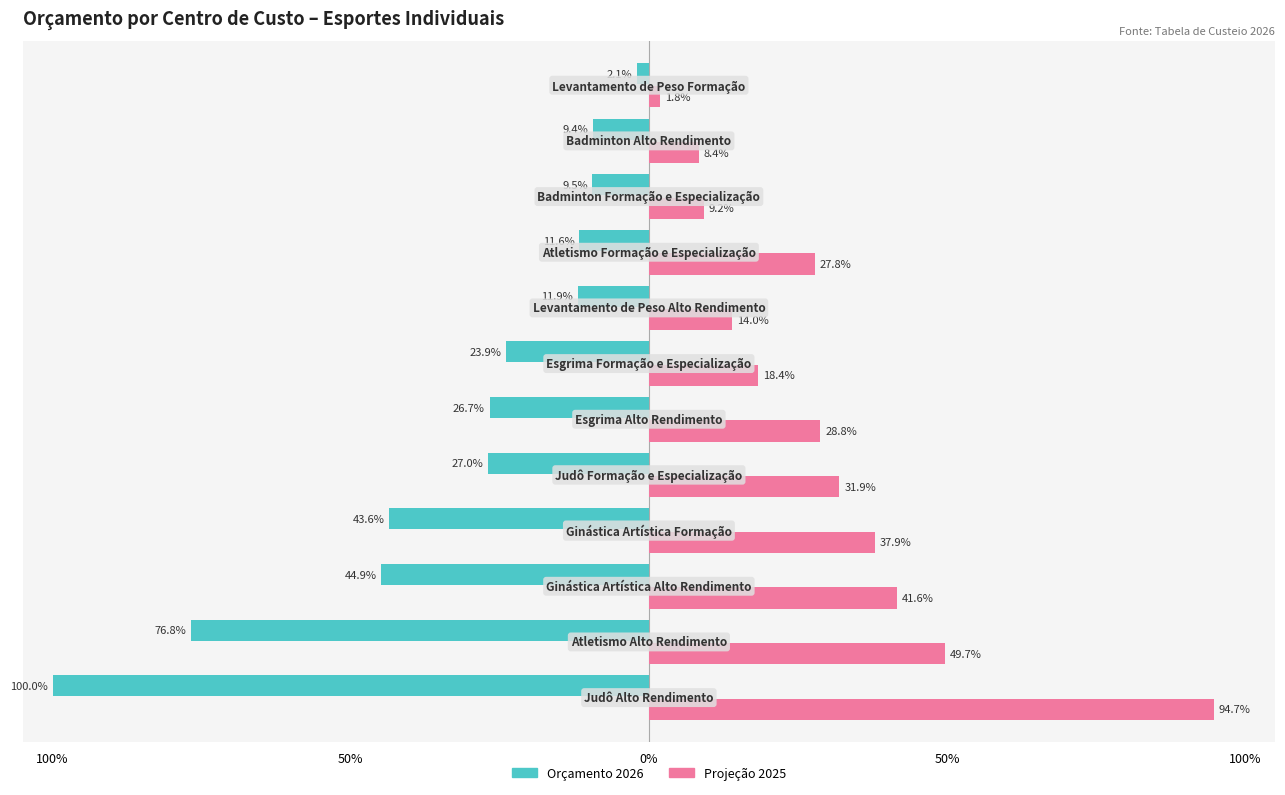

What are all the series names shown in the legend?

Orçamento 2026, Projeção 2025